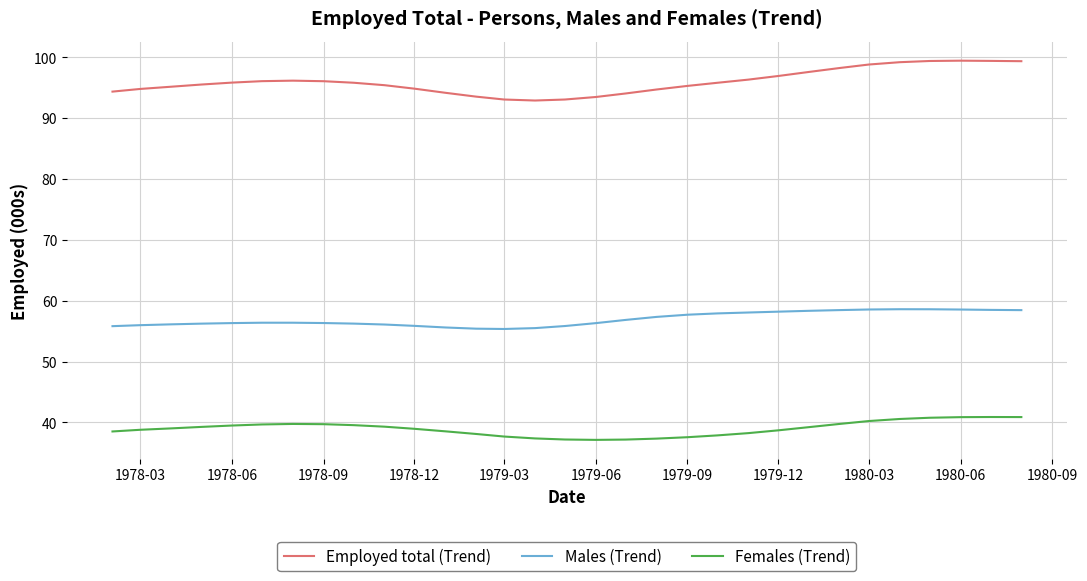

Which series has the widest spread of values?

Employed total (Trend)